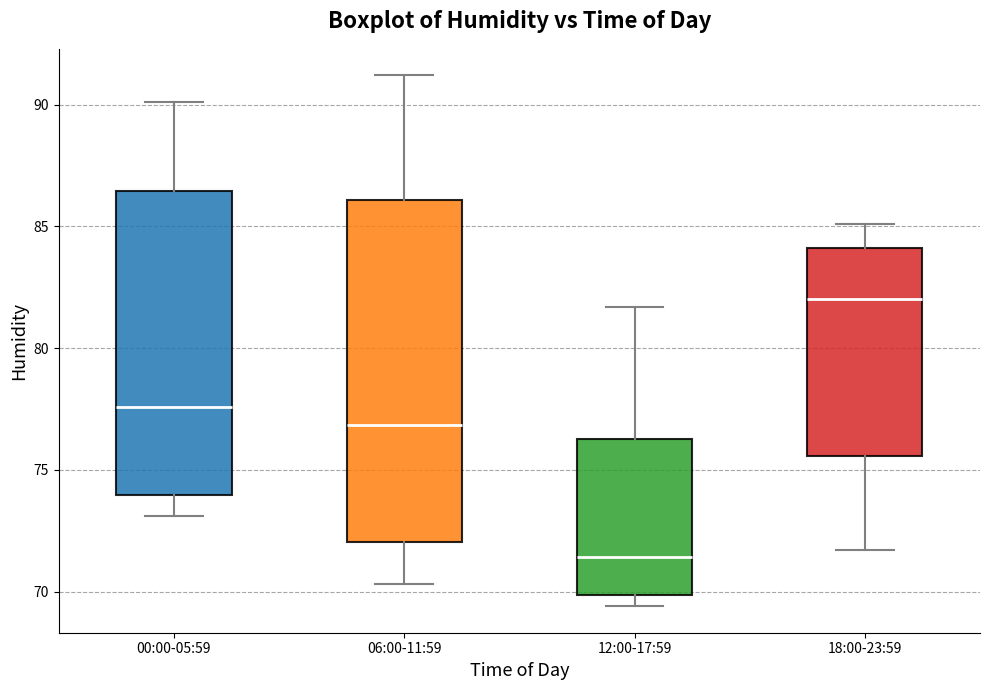

Reading left to right, read every box against the y-axis: the position of its median line, the range the box covers, and the ends of its whiskers. The values are not printed on the chart, so give them approximately, as read against the axis.

00:00-05:59: median 77.5, box 74.0 to 86.5, whiskers 73.0 to 90.0
06:00-11:59: median 77.0, box 72.0 to 86.0, whiskers 70.5 to 91.0
12:00-17:59: median 71.5, box 70.0 to 76.5, whiskers 69.5 to 81.5
18:00-23:59: median 82.0, box 75.5 to 84.0, whiskers 71.5 to 85.0